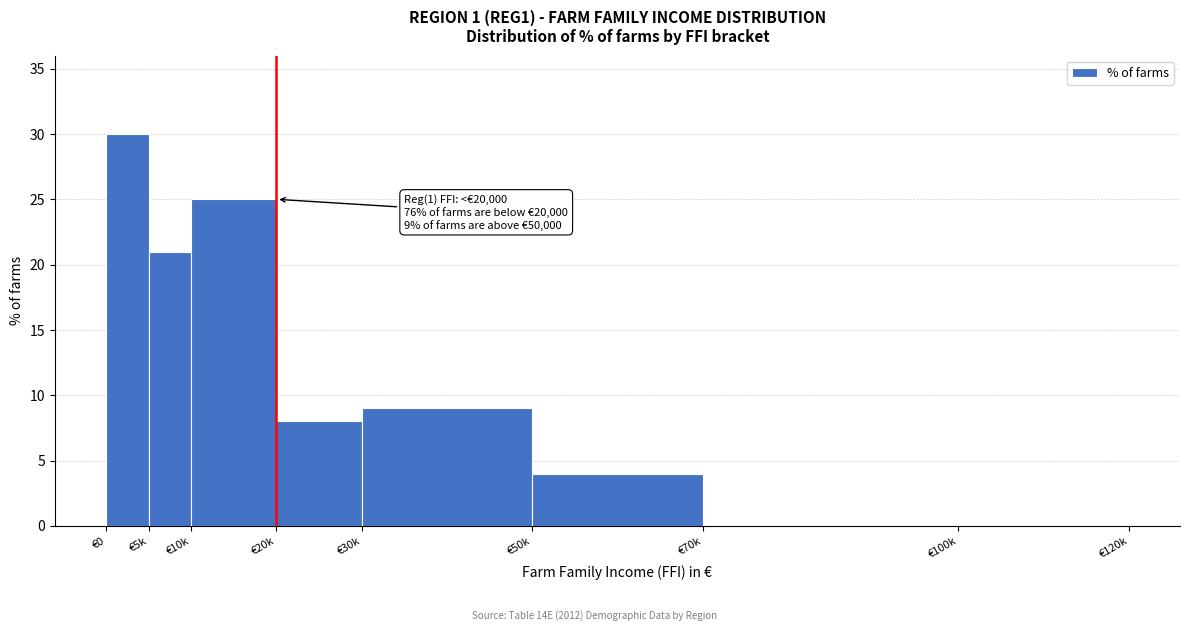

Reading left to right, transcribe all the data shown in this chart.

€0=30	€5k=21	€10k=25	€20k=8	€30k=9	€50k=4	€70k=0	€100k=0